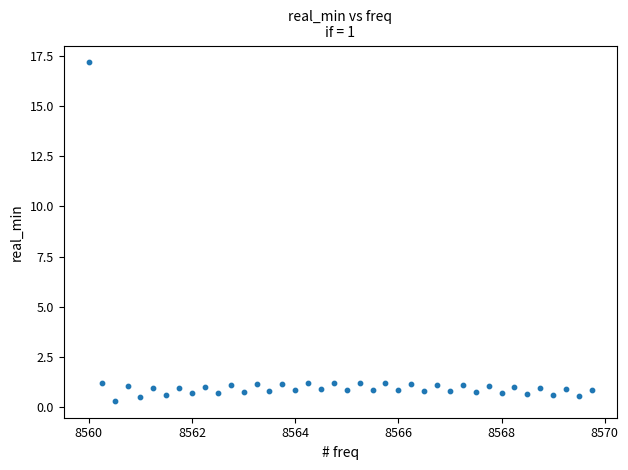

What is the range of X values (max minus min)?

9.8